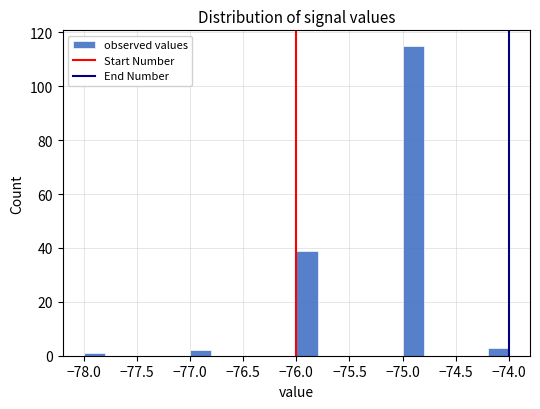

Which range on the x-axis has the tallest bar?

-75.0 to -74.8